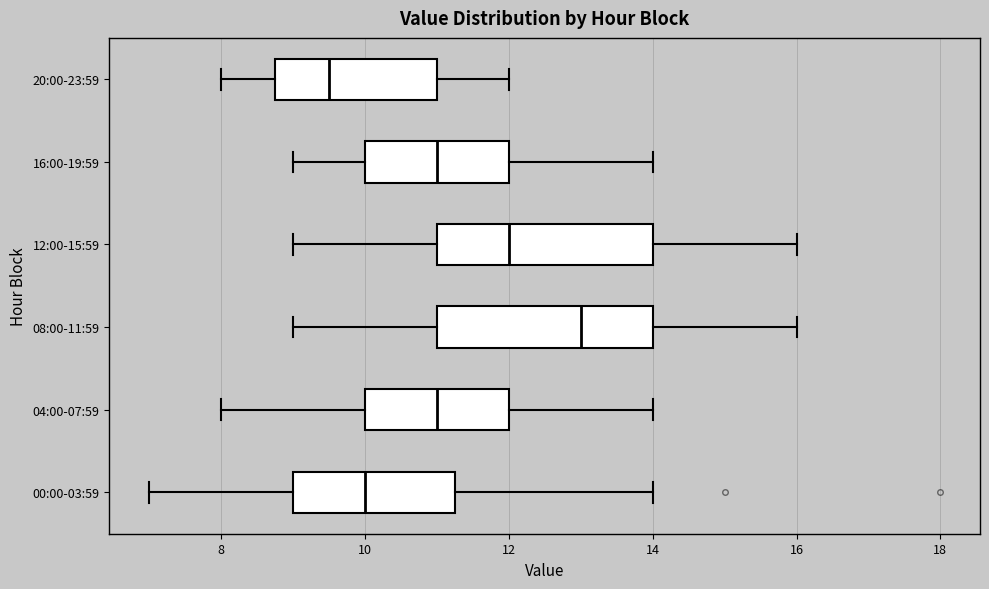

Reading bottom to top, transcribe this box plot: for each box, give where its median line is, the range the box spans, and where its two whiskers end, as read against the x-axis. The values are not printed on the chart, so give them approximately, as read against the axis.

00:00-03:59: median 10.0, box 9.0 to 11.2, whiskers 7.0 to 14.0
04:00-07:59: median 11.0, box 10.0 to 12.0, whiskers 8.0 to 14.0
08:00-11:59: median 13.0, box 11.0 to 14.0, whiskers 9.0 to 16.0
12:00-15:59: median 12.0, box 11.0 to 14.0, whiskers 9.0 to 16.0
16:00-19:59: median 11.0, box 10.0 to 12.0, whiskers 9.0 to 14.0
20:00-23:59: median 9.6, box 8.8 to 11.0, whiskers 8.0 to 12.0